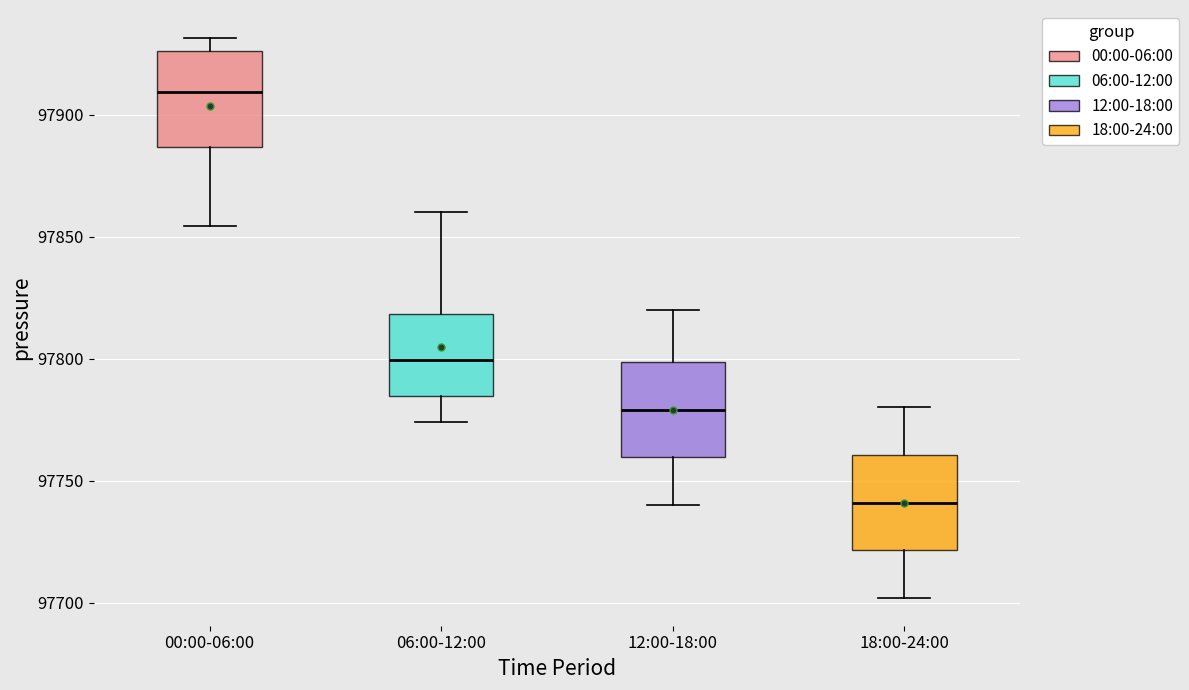

Which box has the highest median line?

00:00-06:00